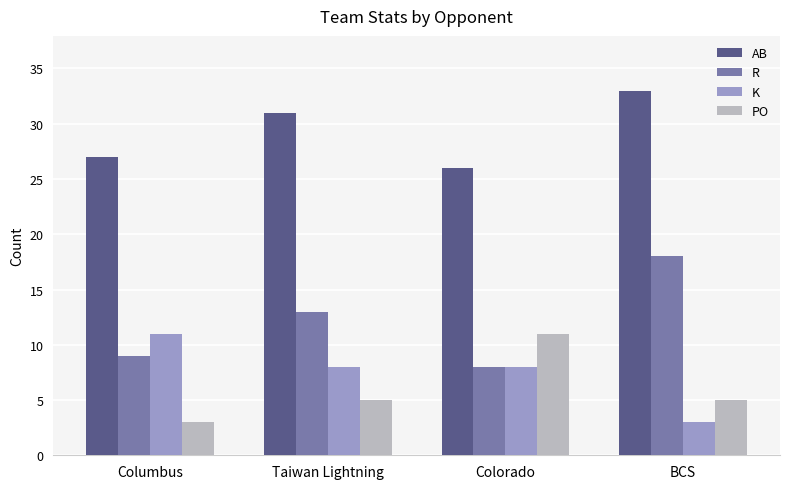

What is the lowest value of the AB series?

26